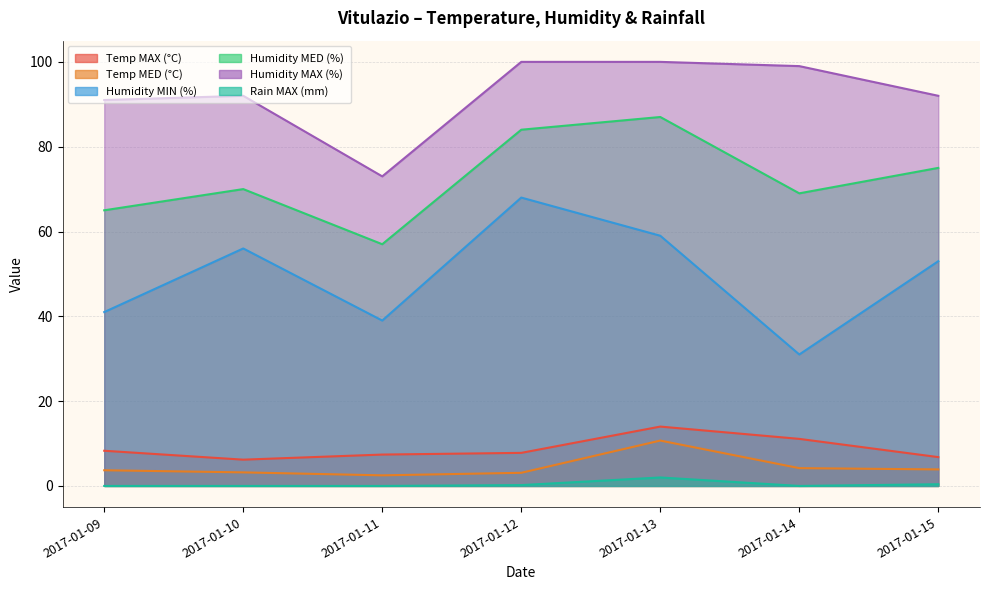

Which series has the largest total across all categories?

Humidity MAX (%)